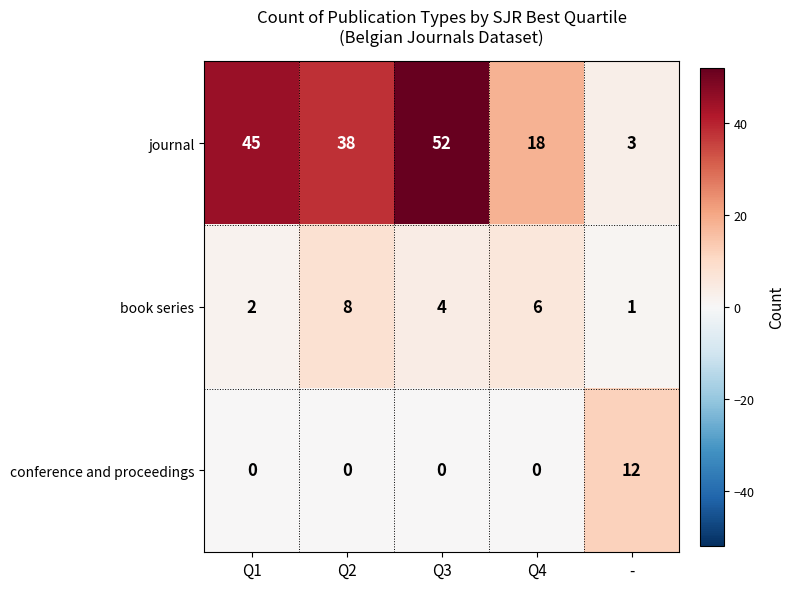

Reading right to left, extract all data points from this chart.

journal: 3	18	52	38	45
book series: 1	6	4	8	2
conference and proceedings: 12	0	0	0	0